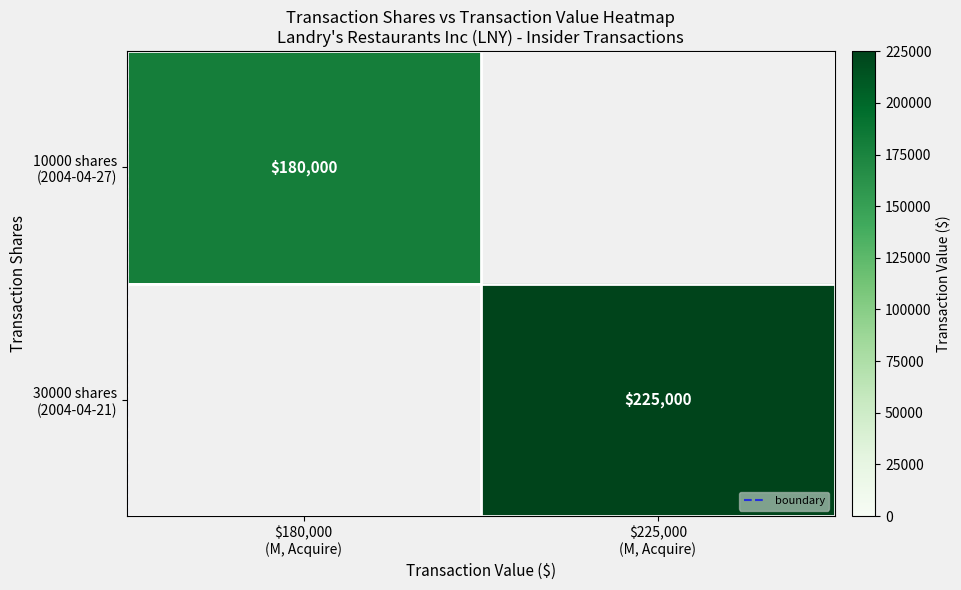

At how many categories does at least one series exceed 98416?

2